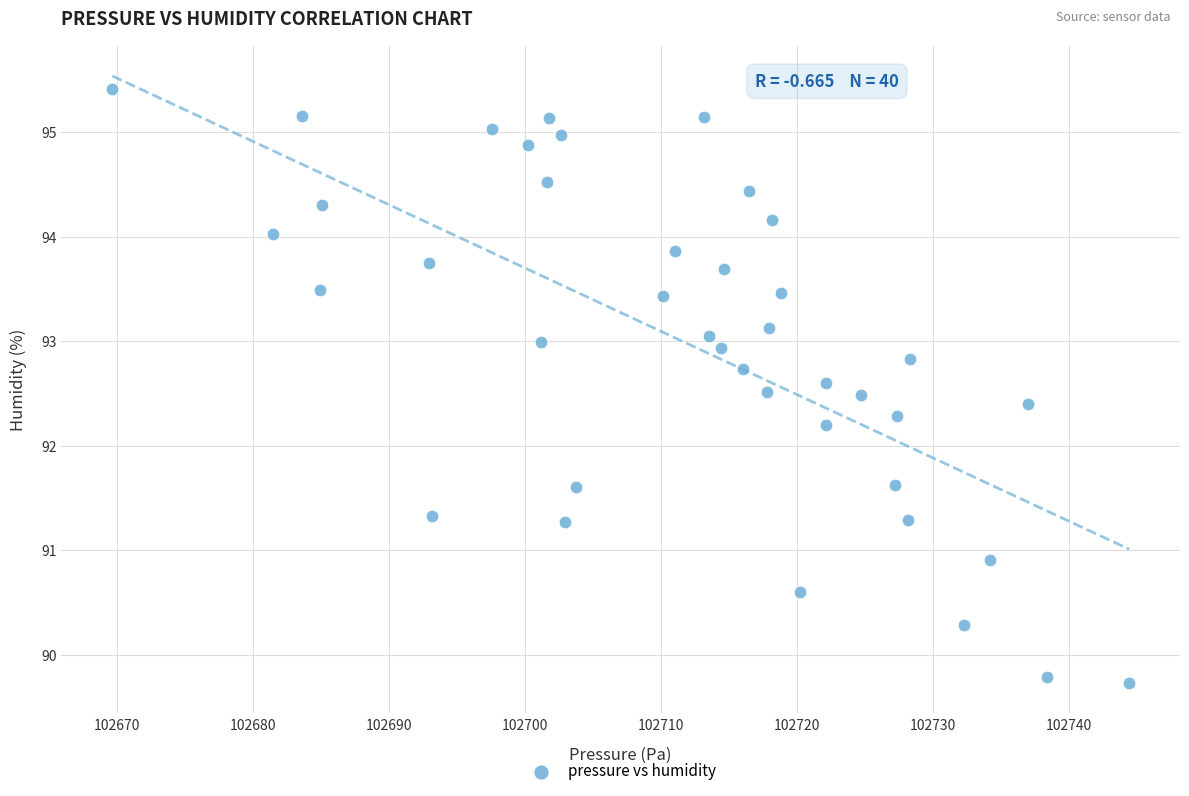

What is the range of X values (max minus min)?

74.8